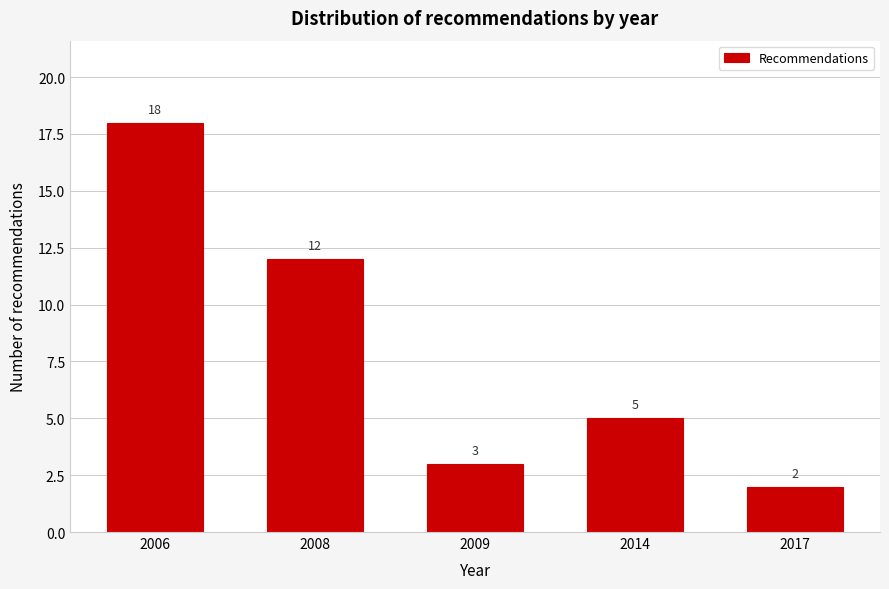

Reading left to right, extract all data points from this chart.

18	12	3	5	2